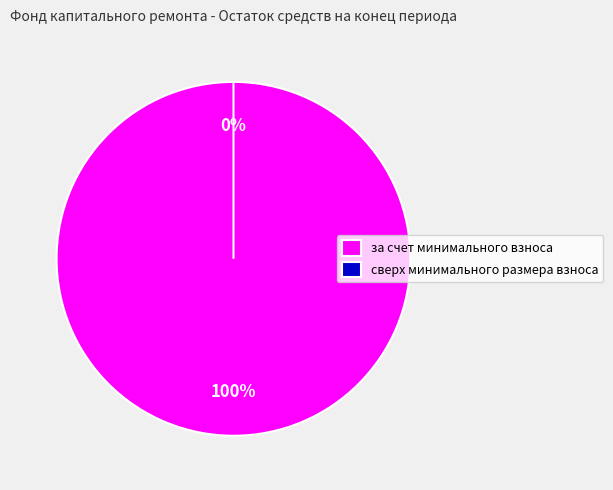

What percentage do сверх минимального размера взноса and за счет минимального взноса together represent?

100.0%